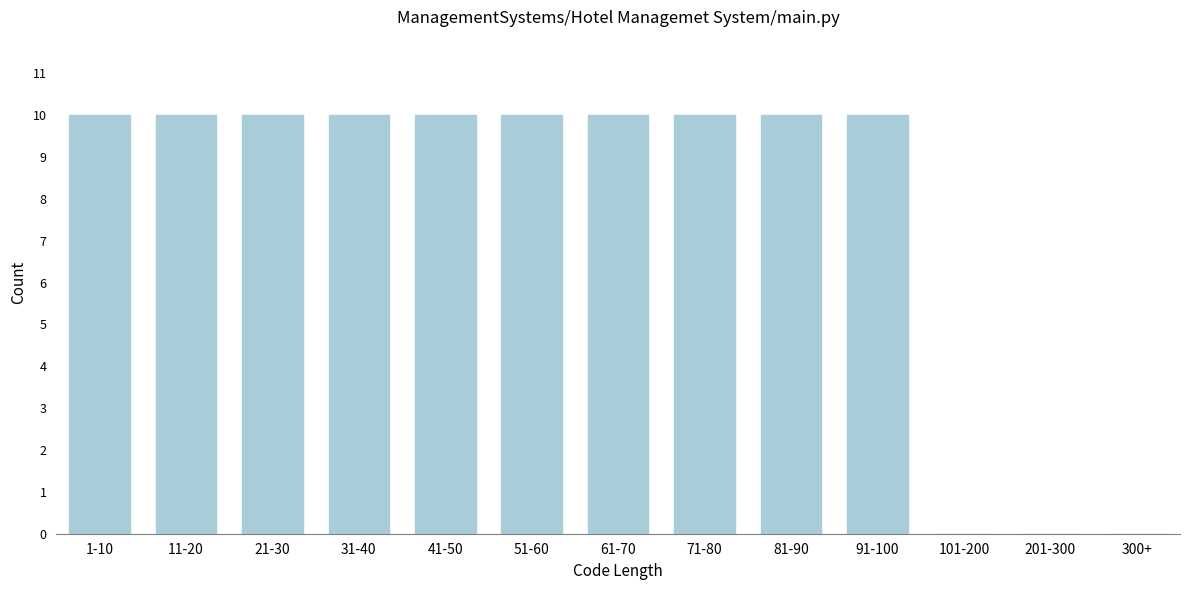

Reading left to right, transcribe all the data shown in this chart.

1-10=10	11-20=10	21-30=10	31-40=10	41-50=10	51-60=10	61-70=10	71-80=10	81-90=10	91-100=10	101-200=0	201-300=0	300+=0